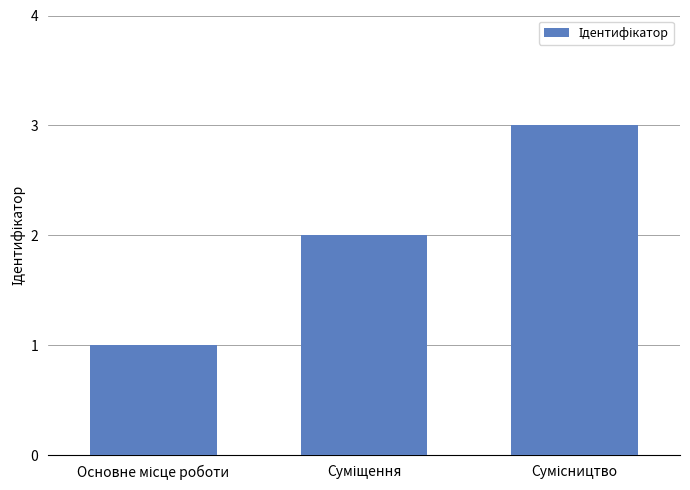

How many bars are there in total?

3